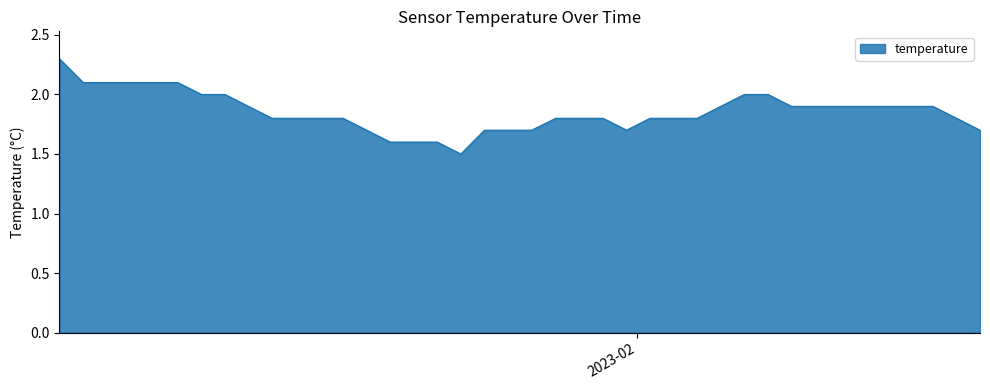

How many lines are shown in the chart?

1